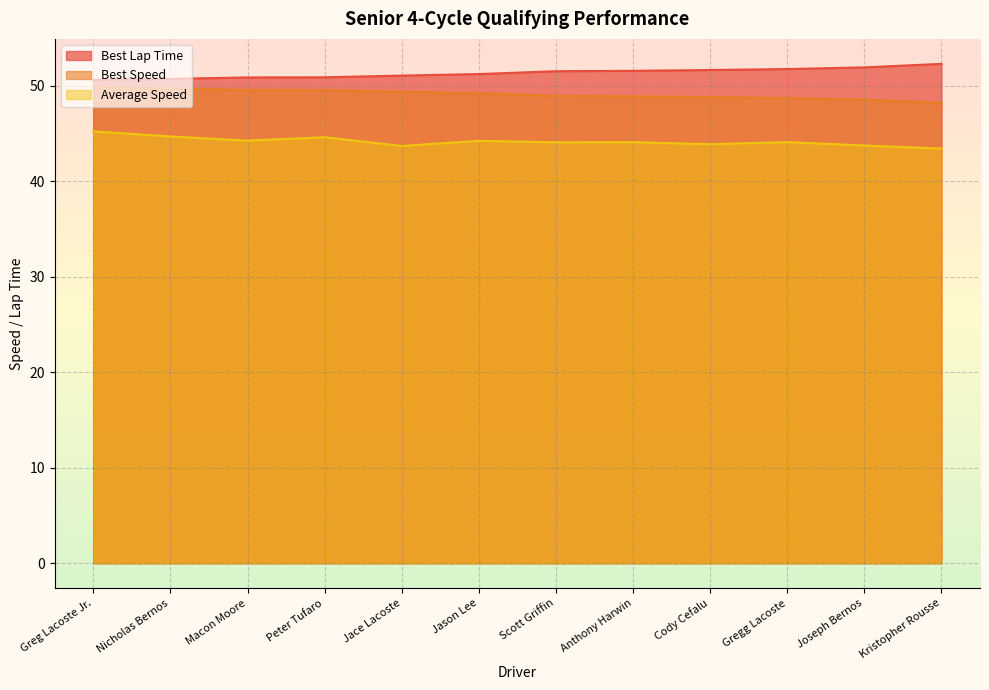

Reading right to left, transcribe all the data shown in this chart.

Best Lap Time: 52.3	51.9	51.7	51.6	51.5	51.5	51.2	51.1	50.9	50.9	50.7	50.6
Best Speed: 48.2	48.5	48.7	48.8	48.9	48.9	49.2	49.4	49.5	49.5	49.7	49.8
Average Speed: 43.4	43.7	44.1	43.9	44.1	44.1	44.2	43.7	44.6	44.2	44.7	45.2